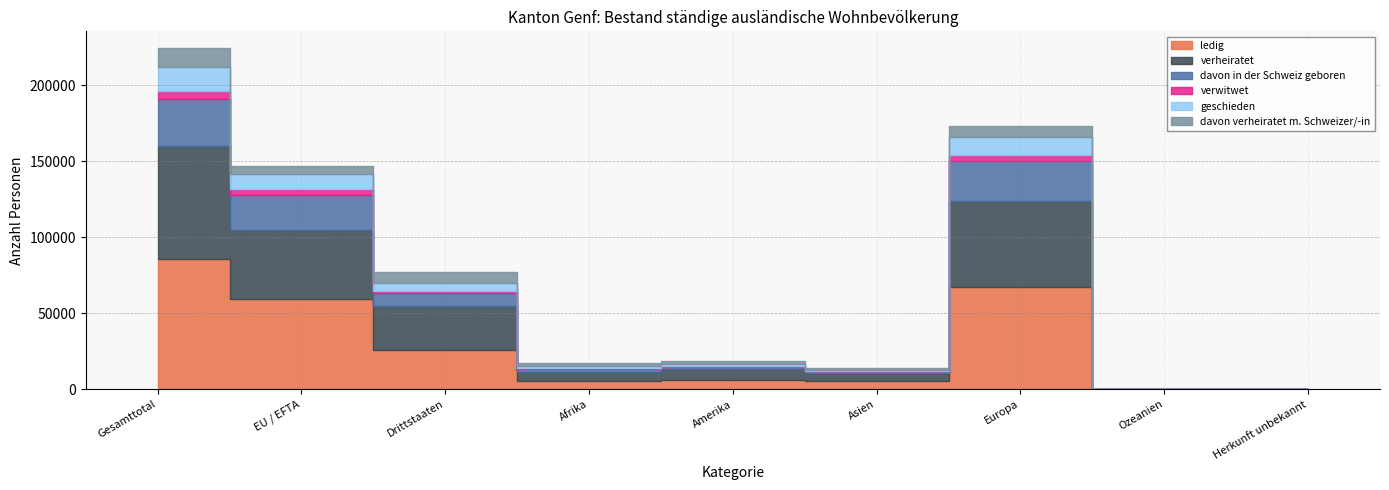

List the labels in order of geschieden value, smallest first.

Herkunft unbekannt, Ozeanien, Asien, Afrika, Amerika, Drittstaaten, EU / EFTA, Europa, Gesamttotal